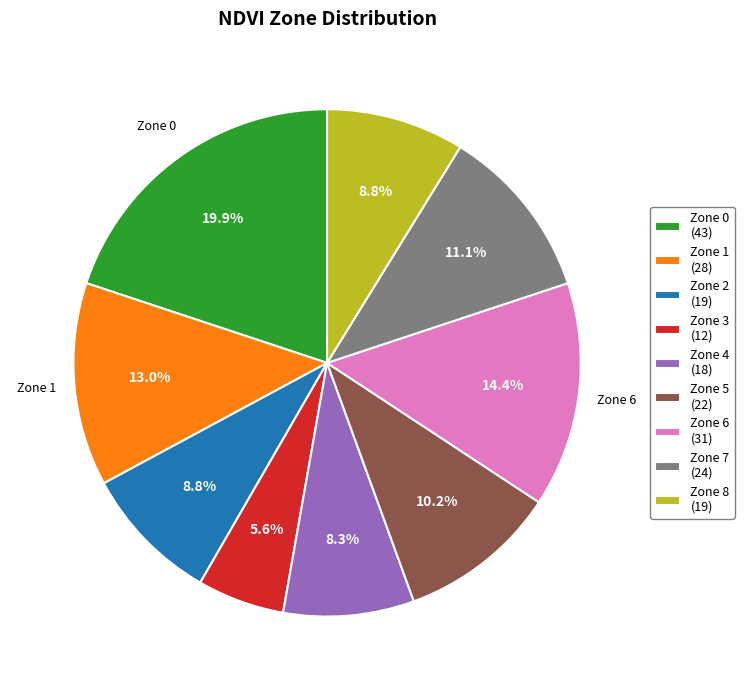

Which slice is the smallest?

Zone 3